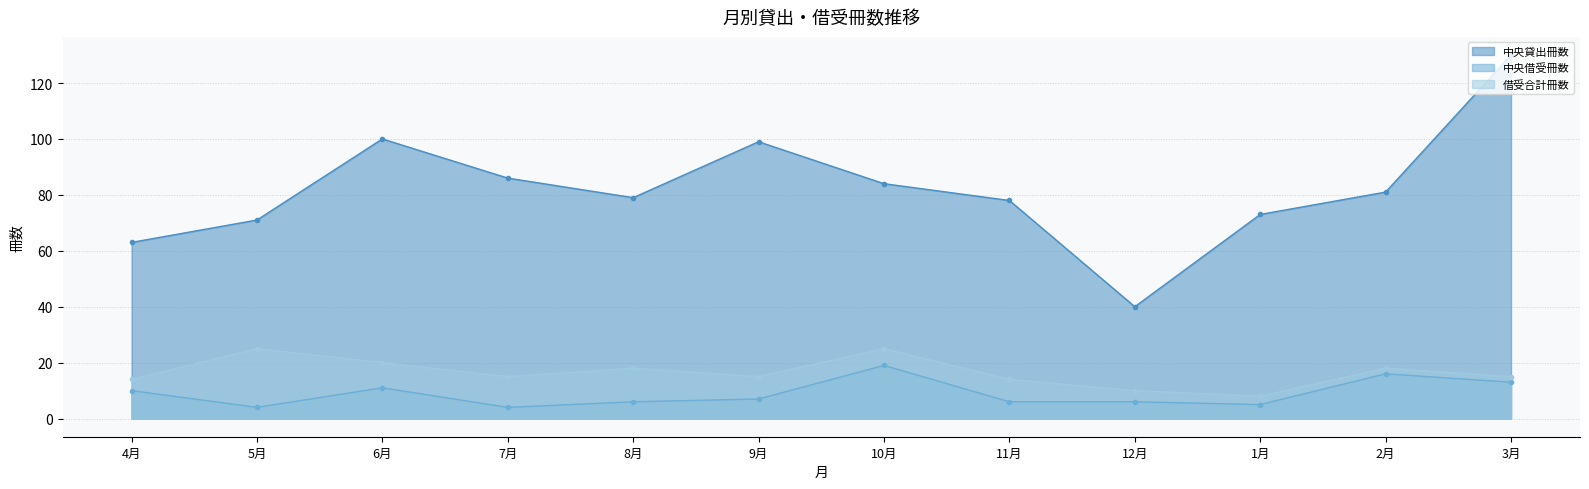

In 借受合計冊数, how many points are higher than both neighbors (excluding endpoints)?

4